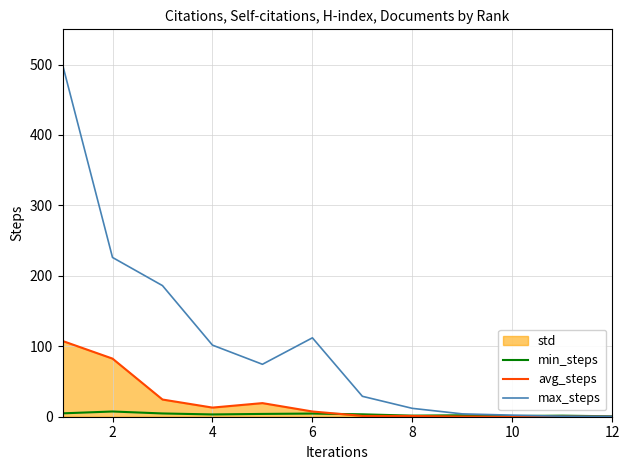

What is the greatest value displayed?

500.0